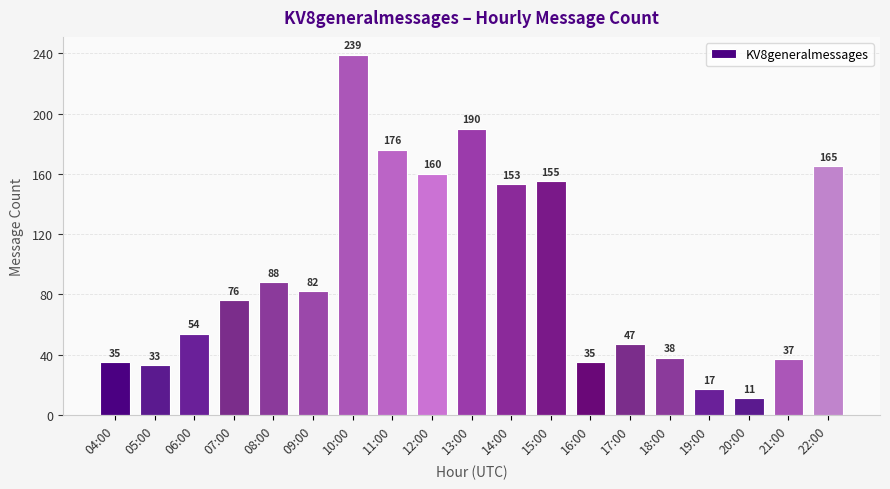

Reading left to right, extract all data points from this chart.

35	33	54	76	88	82	239	176	160	190	153	155	35	47	38	17	11	37	165